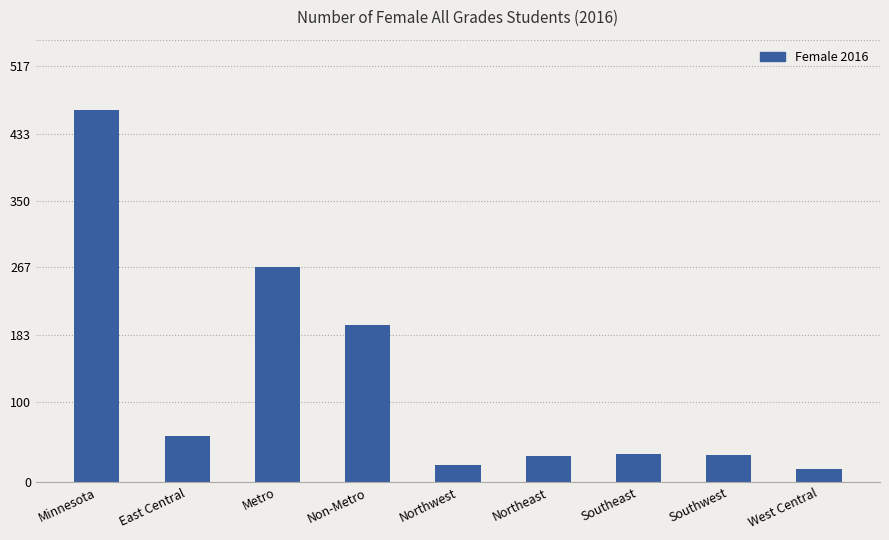

What is the difference between the values at Non-Metro and Southeast?

160